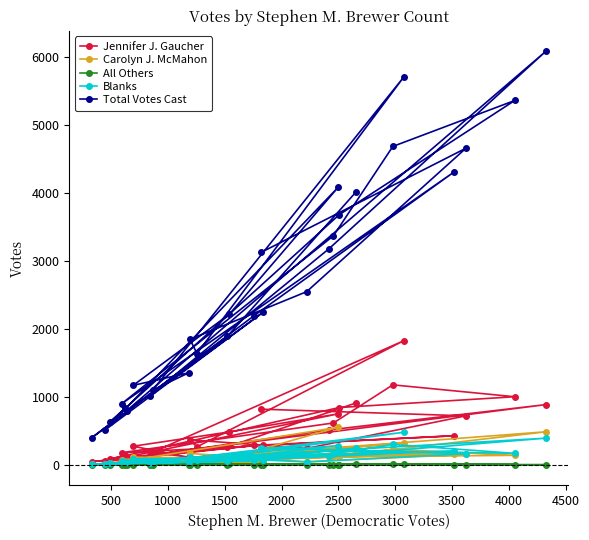

What is the average value of the All Others series?

1